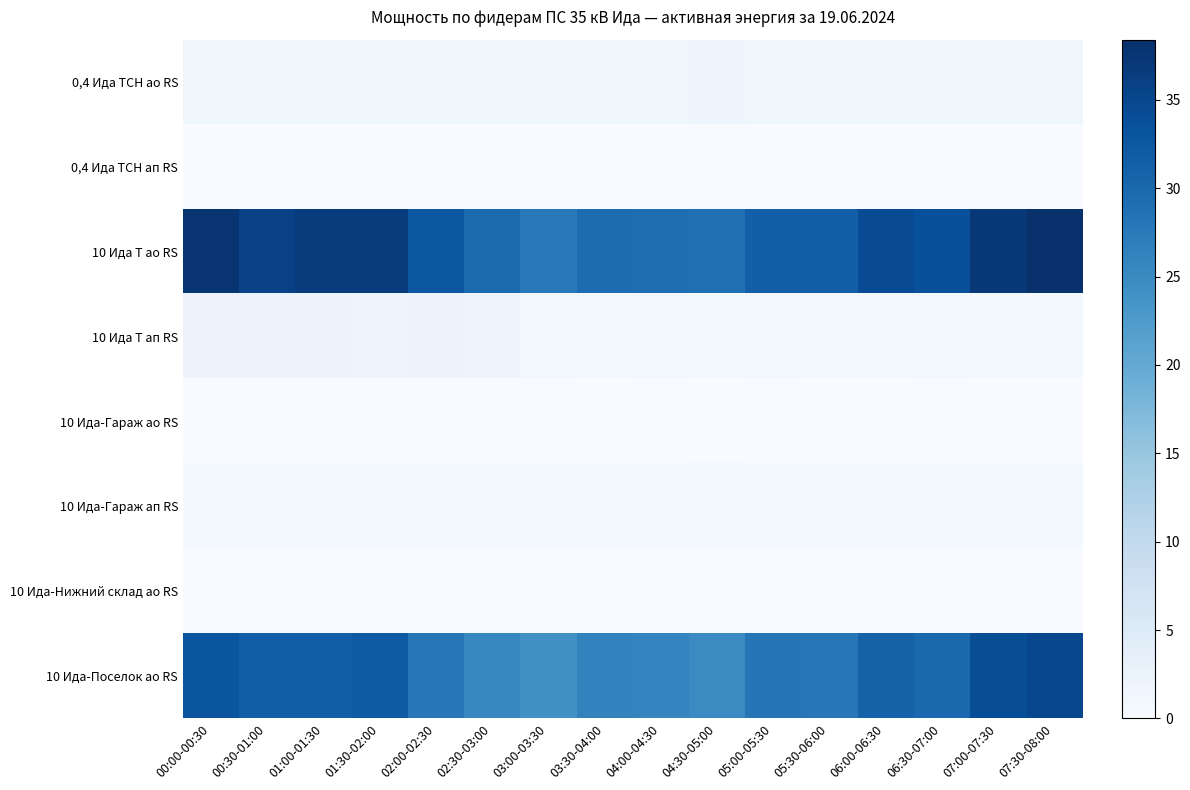

At 06:30-07:00, list the series in order from largest to smallest.

10 Ида Т ао RS, 10 Ида-Поселок ао RS, 0,4 Ида ТСН ао RS, 10 Ида Т ап RS, 10 Ида-Гараж ап RS, 0,4 Ида ТСН ап RS, 10 Ида-Гараж ао RS, 10 Ида-Нижний склад ао RS